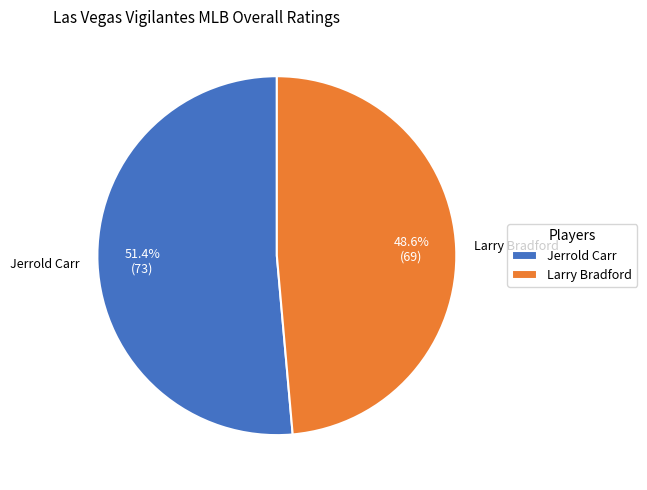

Which slice is the smallest?

Larry Bradford